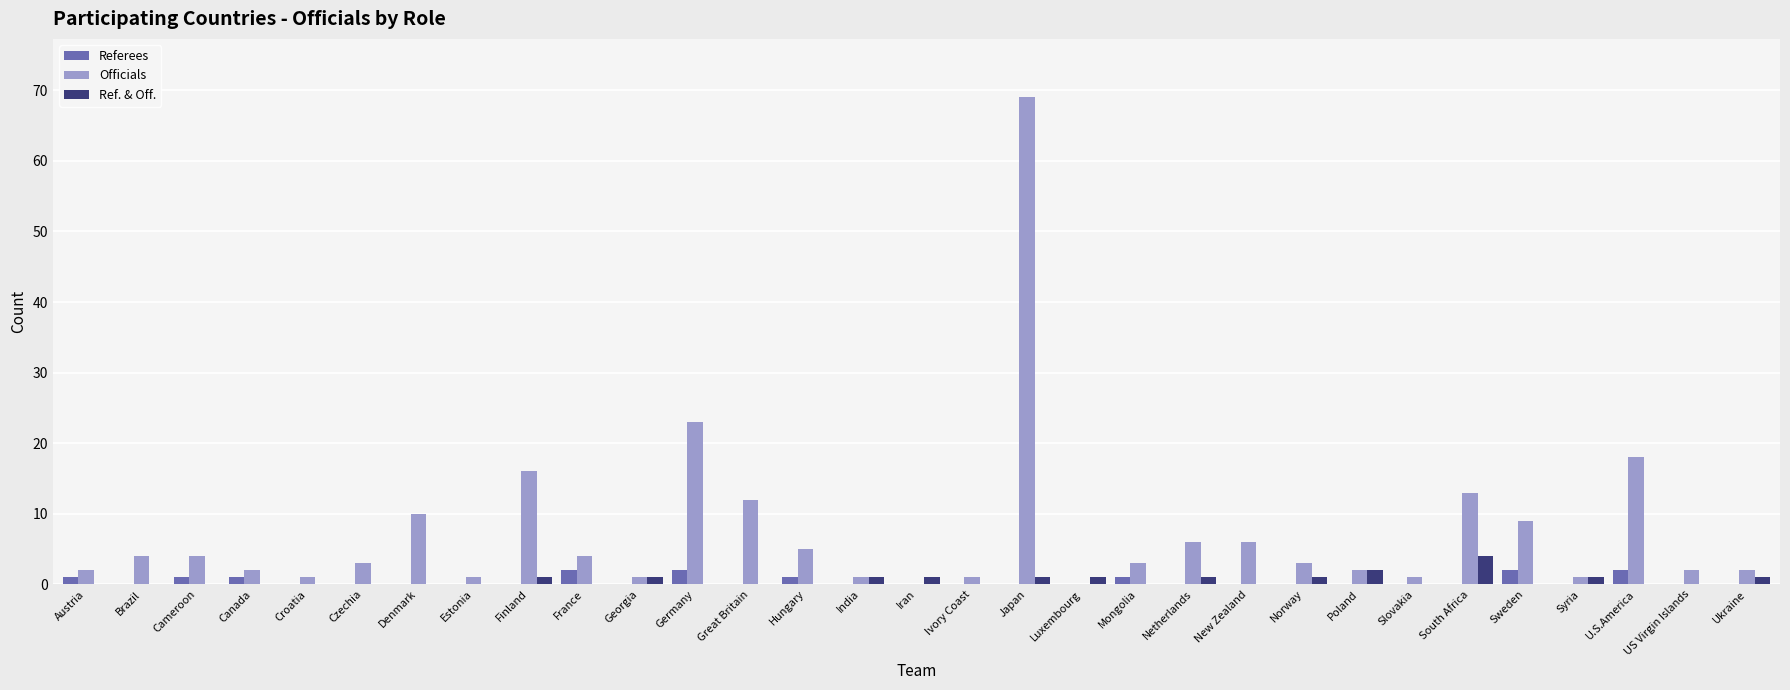

Count the number of categories in the chart.

31